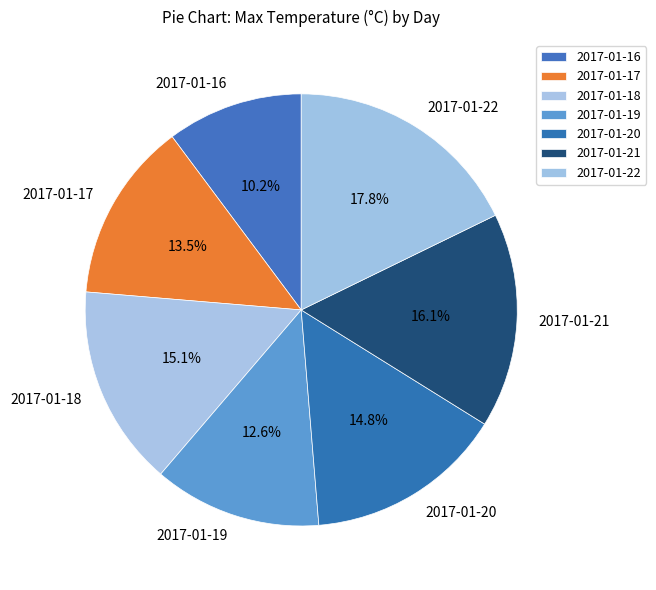

How many segments does this pie chart have?

7